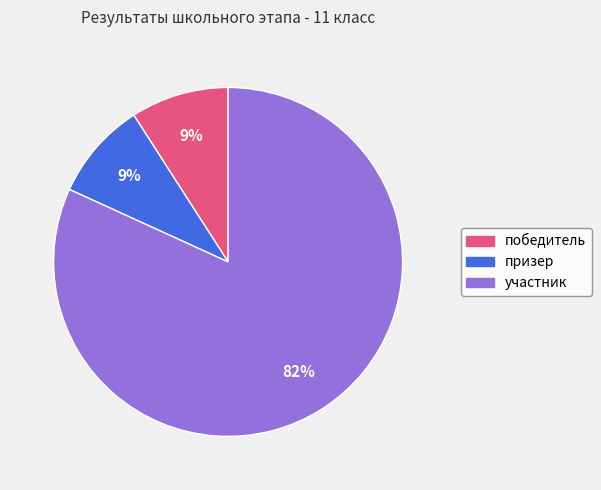

Which slice is the largest?

участник